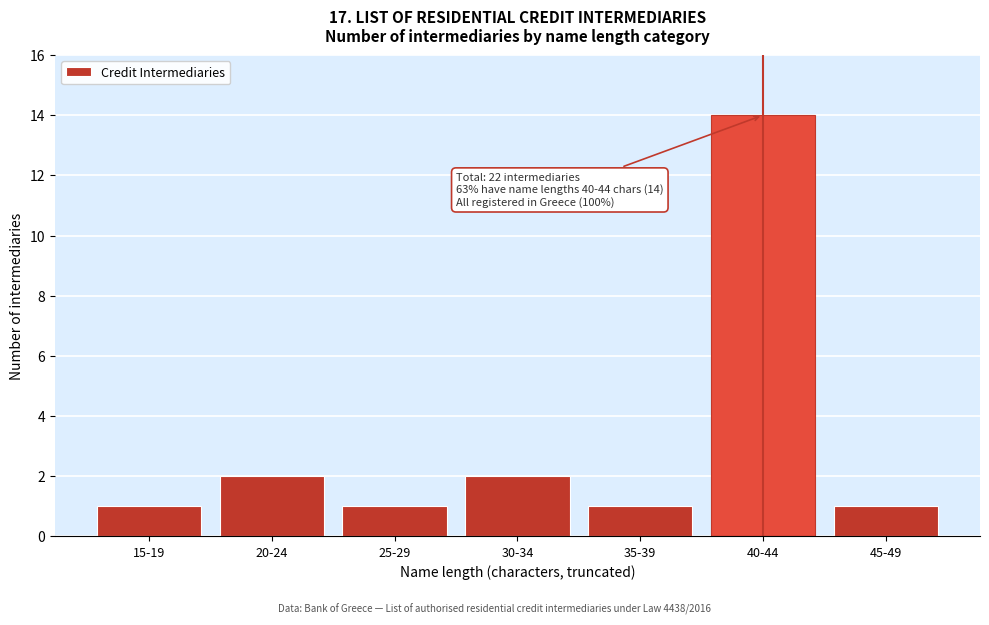

Reading left to right, extract all data points from this chart.

1	2	1	2	1	14	1